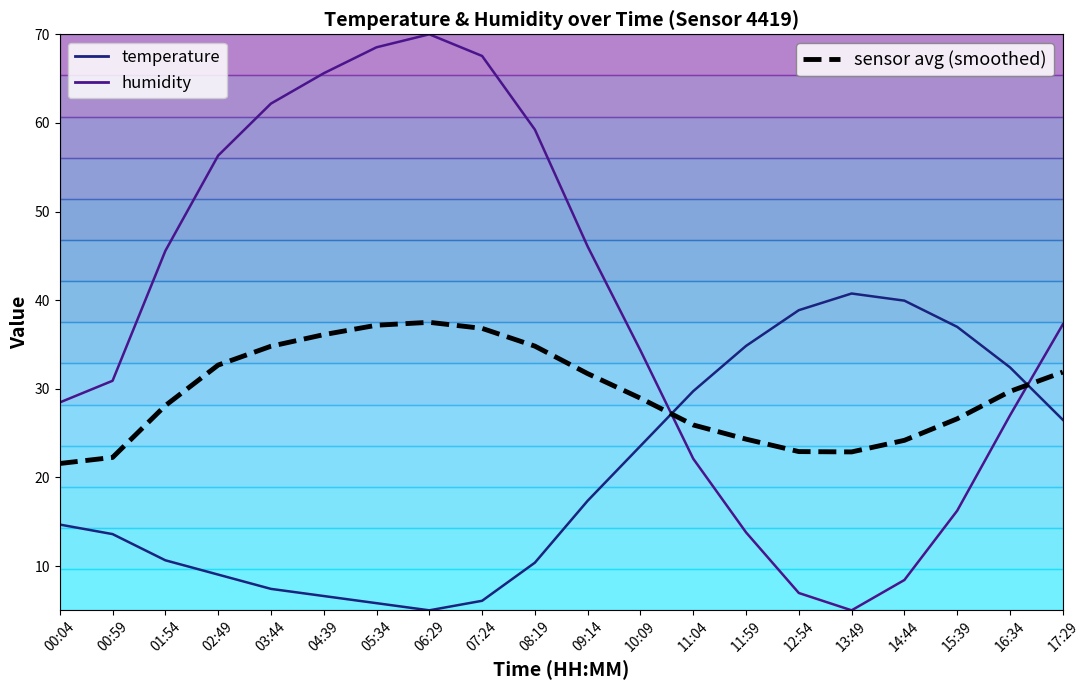

True or false: sensor avg (smoothed) has more than 1 interior local peaks.

False